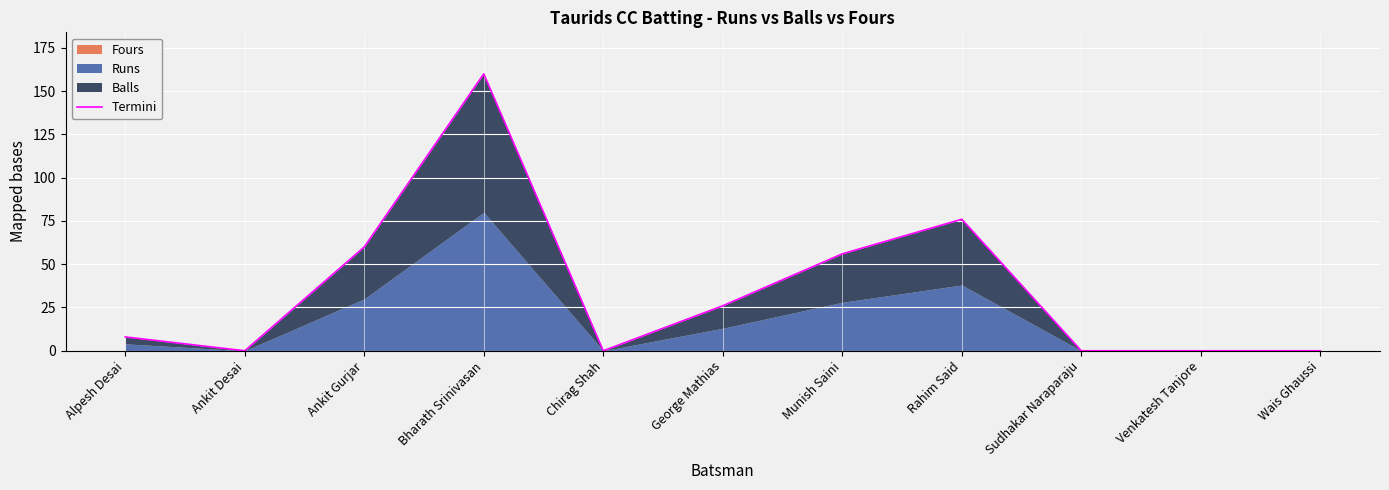

Rank the categories by value from highest to lowest.

Bharath Srinivasan, Rahim Said, Ankit Gurjar, Munish Saini, George Mathias, Alpesh Desai, Ankit Desai, Chirag Shah, Sudhakar Naraparaju, Venkatesh Tanjore, Wais Ghaussi